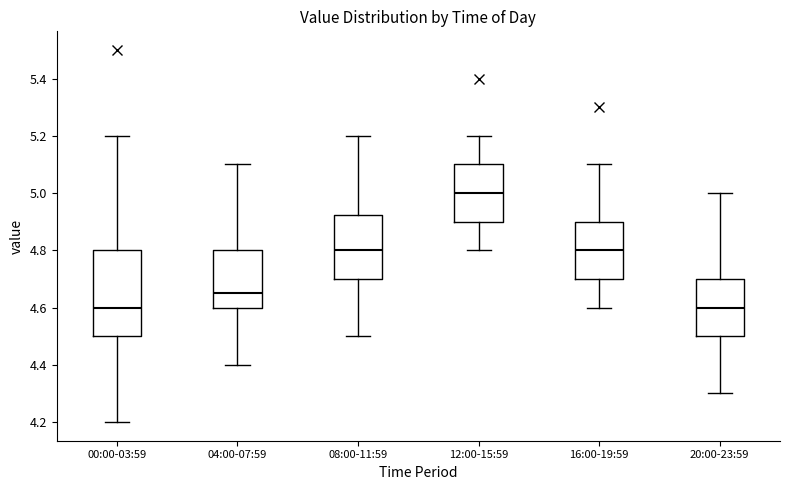

Reading left to right, transcribe this box plot: for each box, give where its median line is, the range the box spans, and where its two whiskers end, as read against the y-axis. The values are not printed on the chart, so give them approximately, as read against the axis.

00:00-03:59: median 4.60, box 4.50 to 4.80, whiskers 4.20 to 5.20
04:00-07:59: median 4.66, box 4.60 to 4.80, whiskers 4.40 to 5.10
08:00-11:59: median 4.80, box 4.70 to 4.92, whiskers 4.50 to 5.20
12:00-15:59: median 5.00, box 4.90 to 5.10, whiskers 4.80 to 5.20
16:00-19:59: median 4.80, box 4.70 to 4.90, whiskers 4.60 to 5.10
20:00-23:59: median 4.60, box 4.50 to 4.70, whiskers 4.30 to 5.00